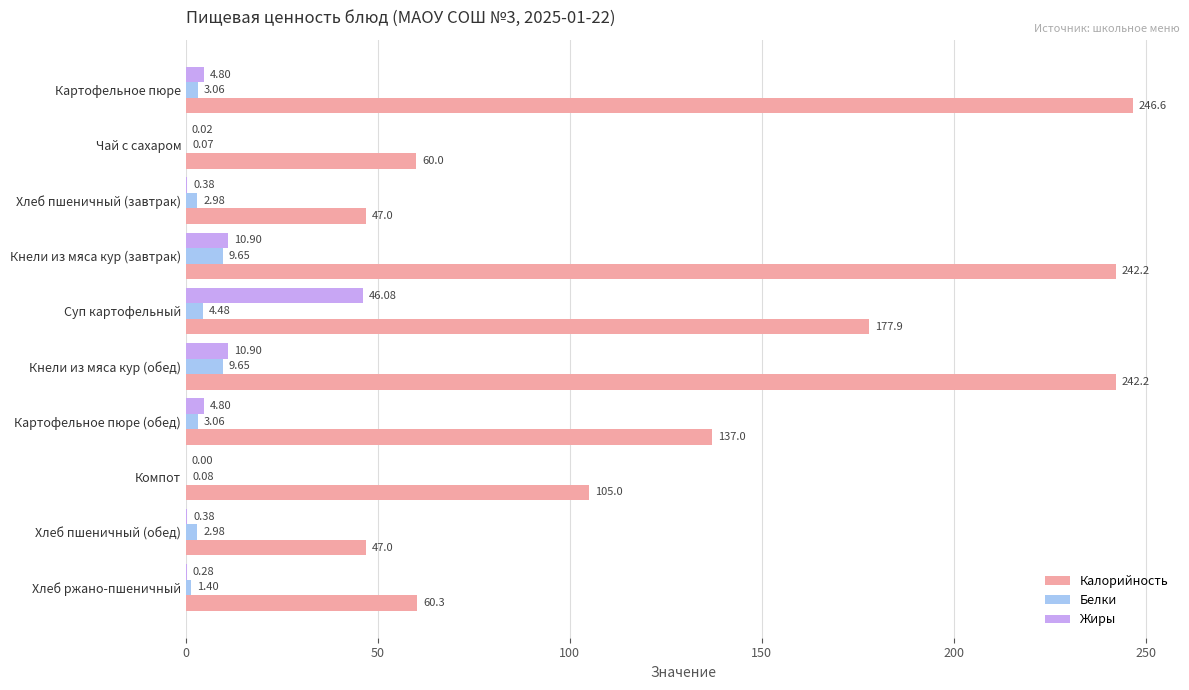

Is the value of Жиры at Картофельное пюре greater than the value of Калорийность at Кнели из мяса кур (обед)?

No